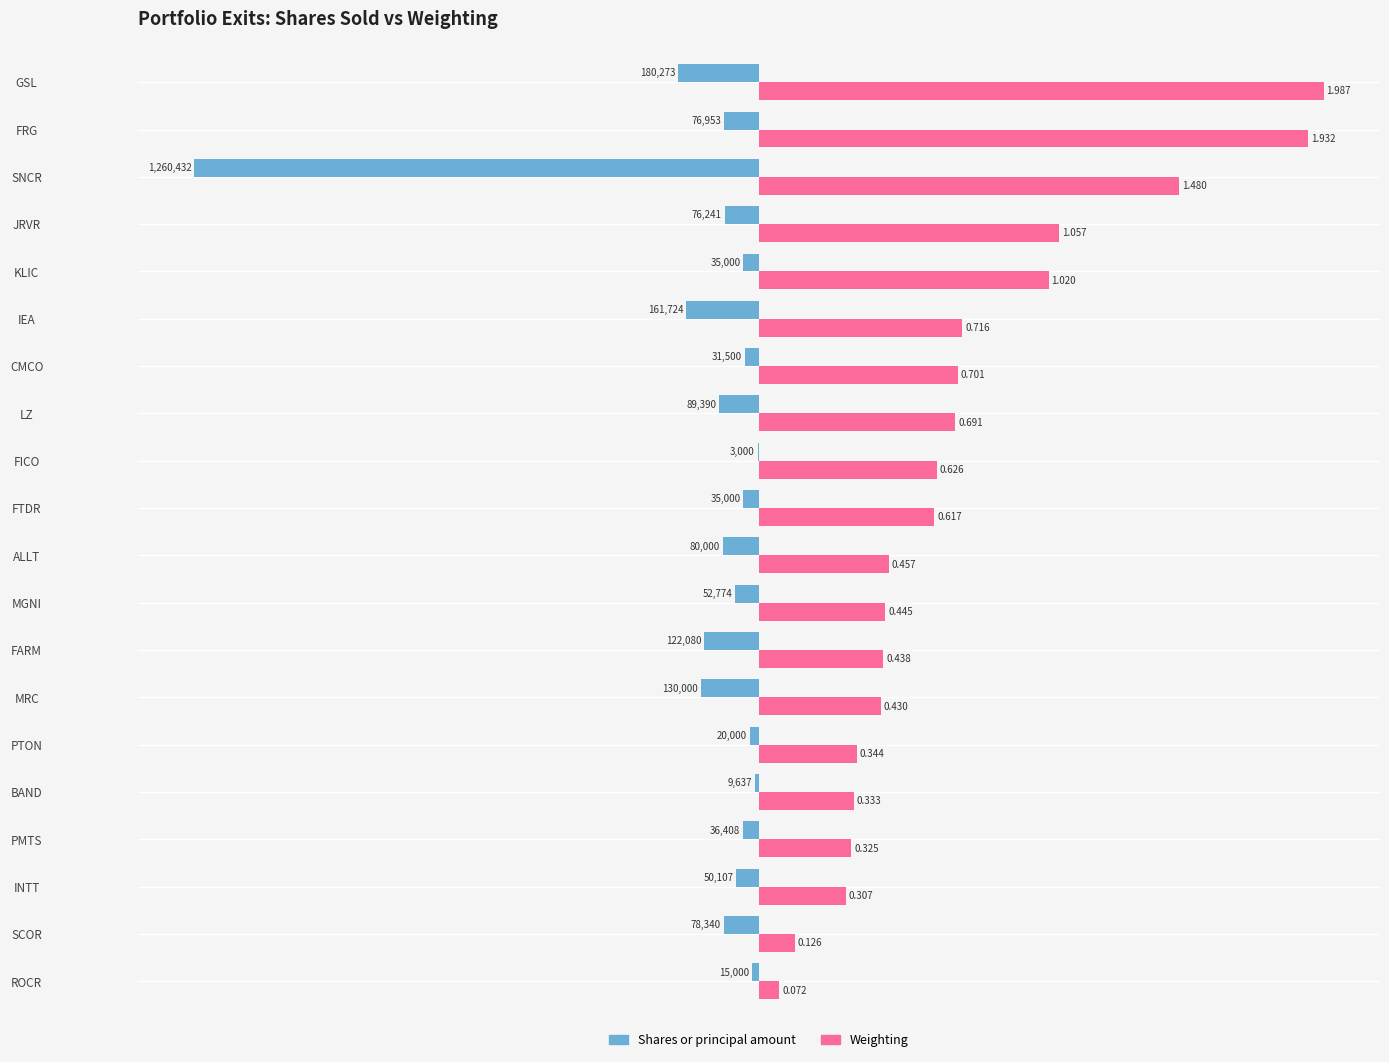

Which series has the largest total across all categories?

Weighting